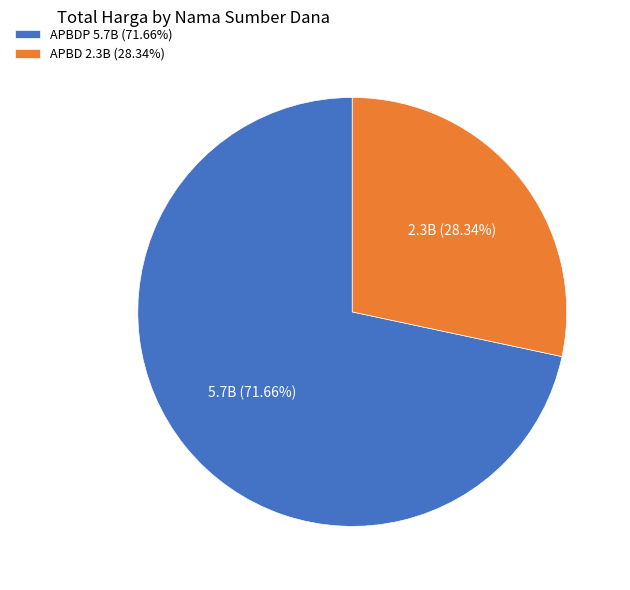

Count the number of slices in the pie.

2